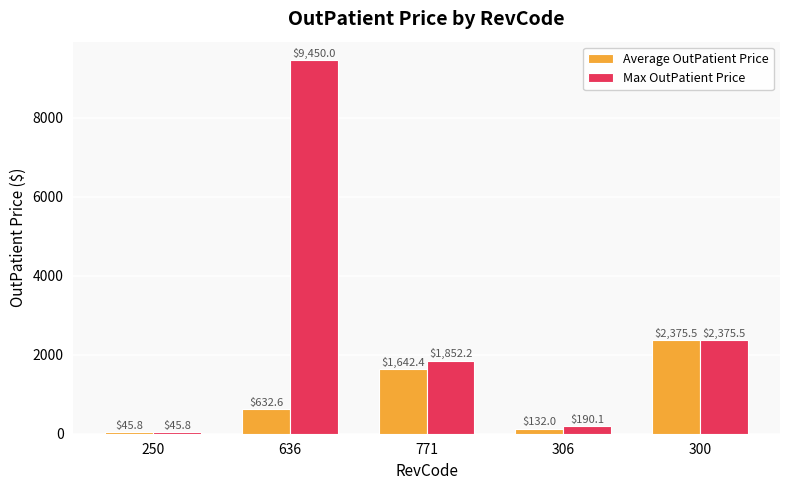

Which label corresponds to the largest value in the chart?

636